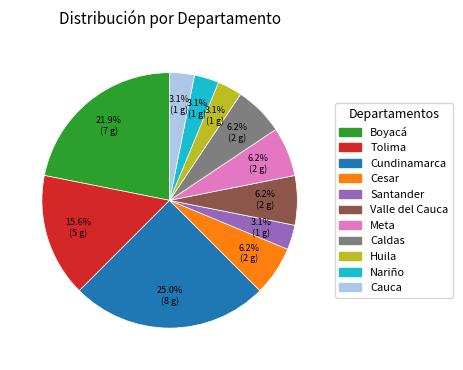

Which slice is the largest?

Cundinamarca